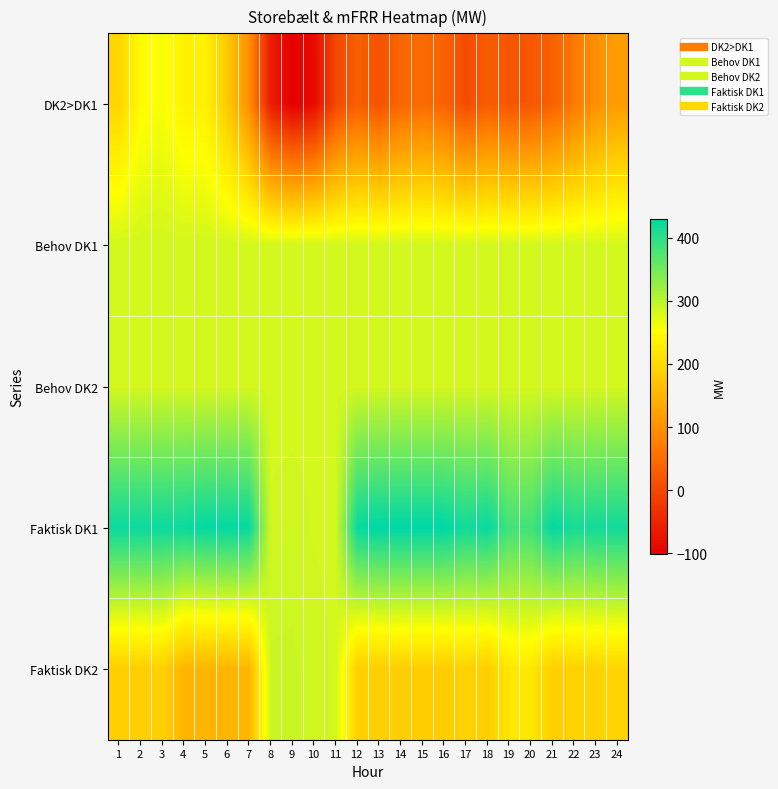

Which category has the highest value across all series?

13